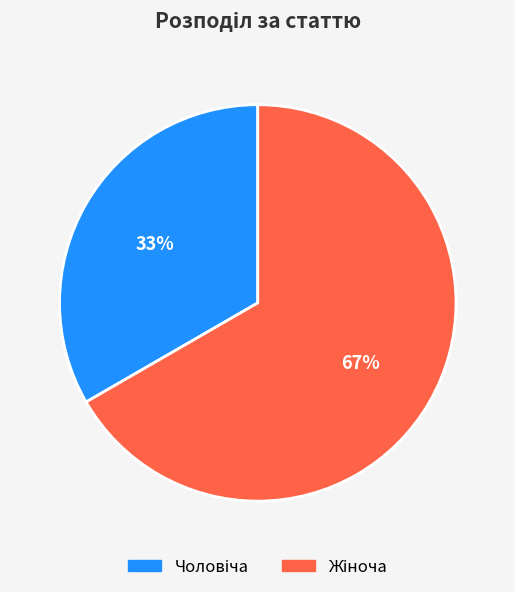

To the nearest percent, what is the average slice percentage?

50%